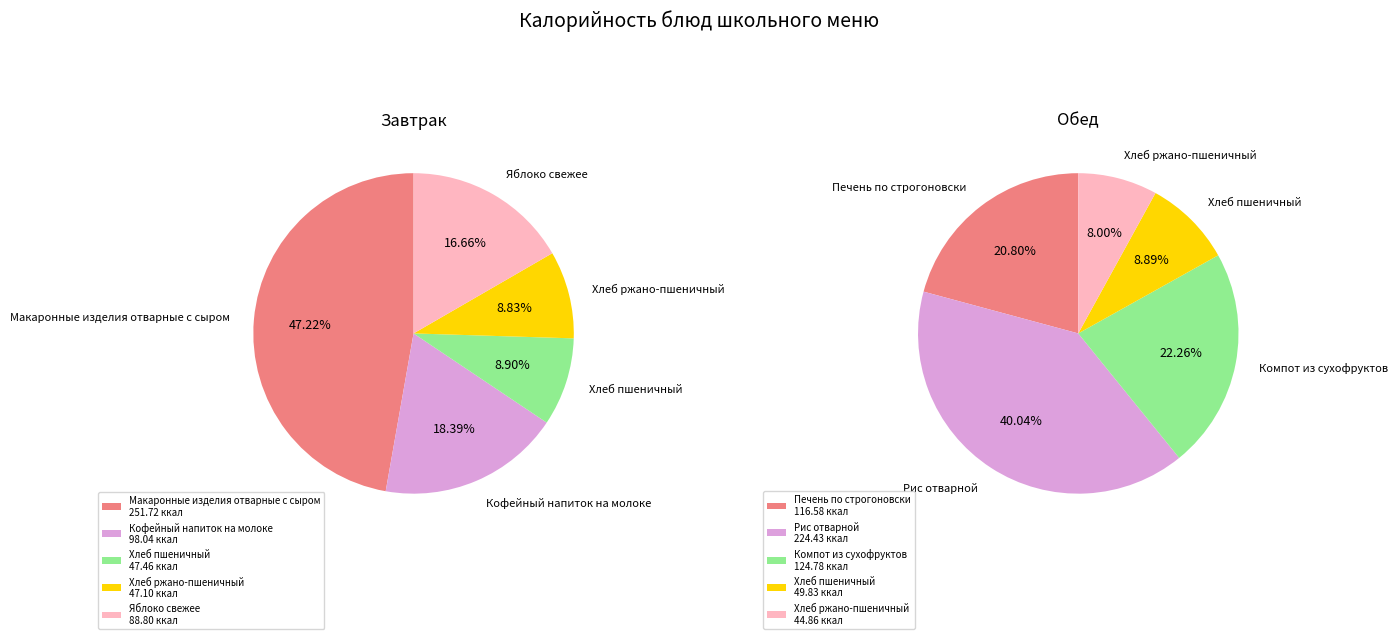

Combined, what portion of the pie is 4 and 1?

35.0%